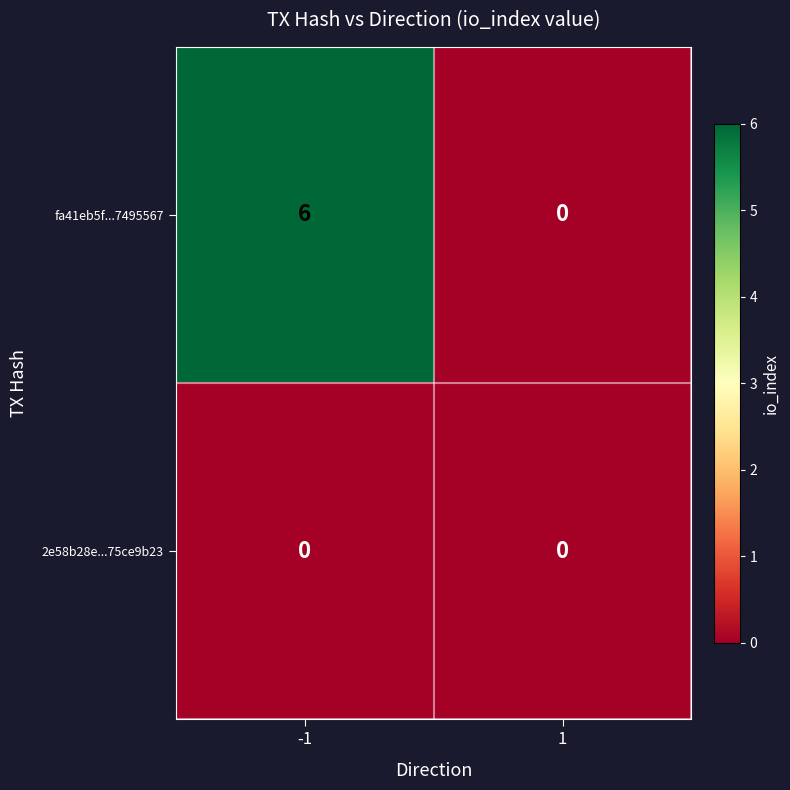

The fa41eb5f...7495567 series shows 0 at 1. True or false?

True